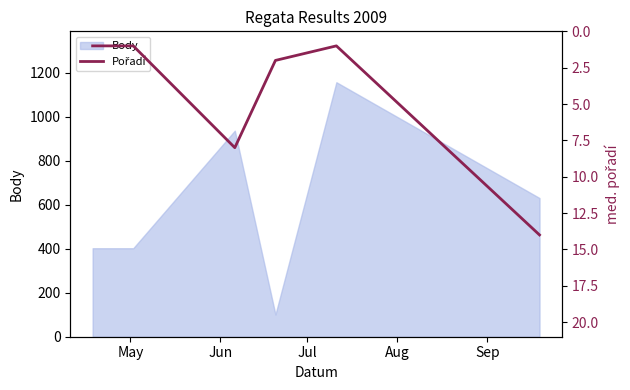

What is the highest value of the Body series?

1156